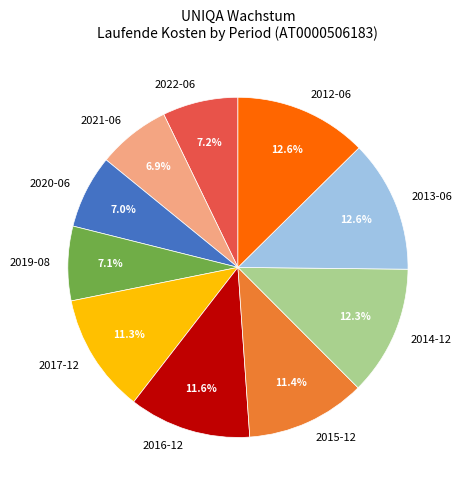

What is the ratio of the value at 2012-06 to the value at 2016-12?

1.1